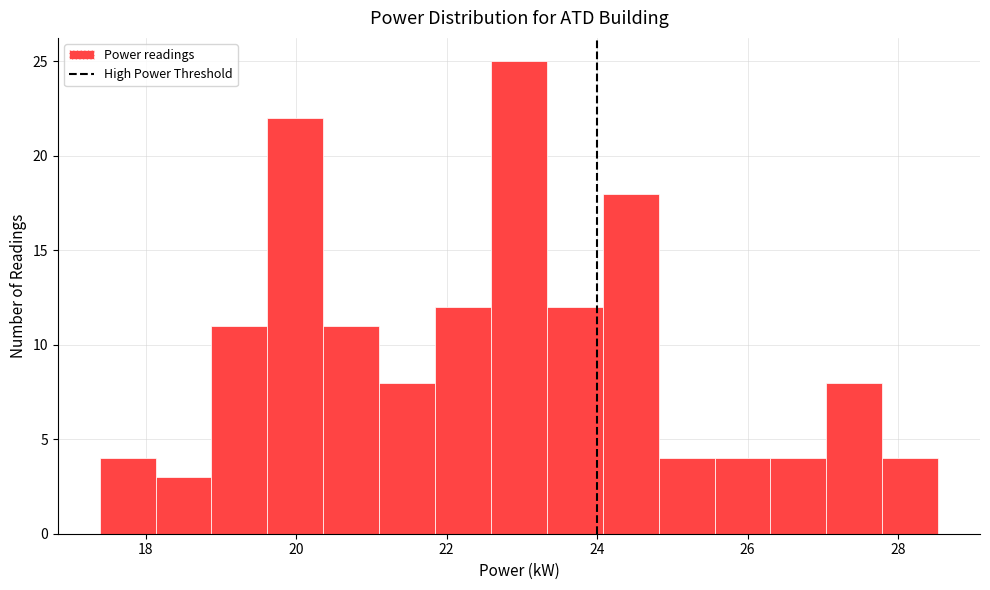

Around what value on the x-axis is the tallest bar? Give the approximate position of its centre, as read against the axis.

23.0